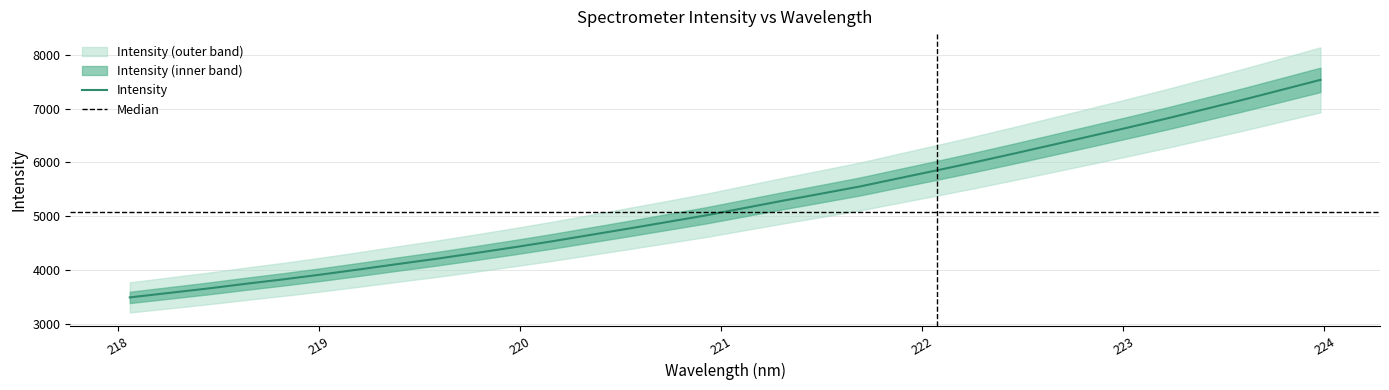

What is the label of the 32nd point from the left?

223.9802